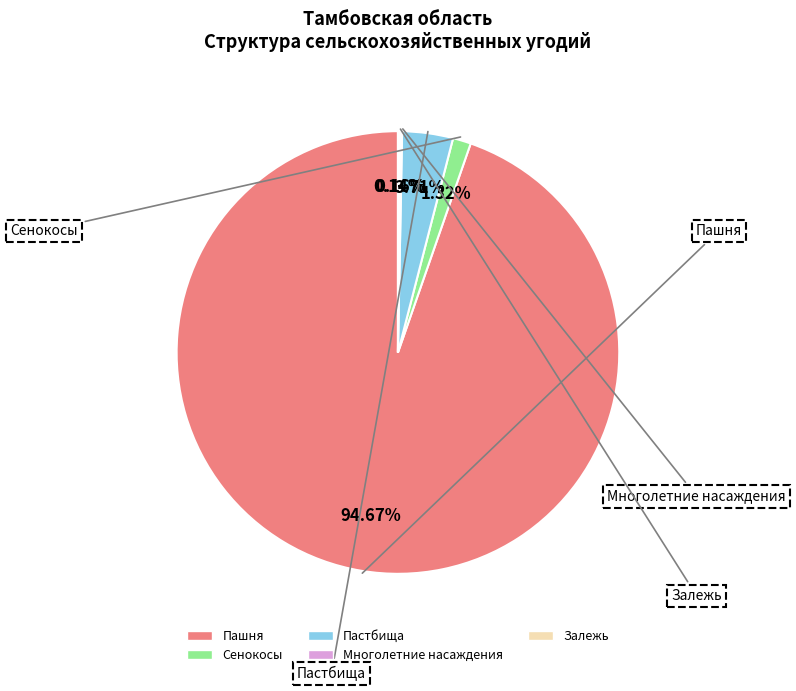

What percentage is the Пастбища slice, to the nearest percent?

4%